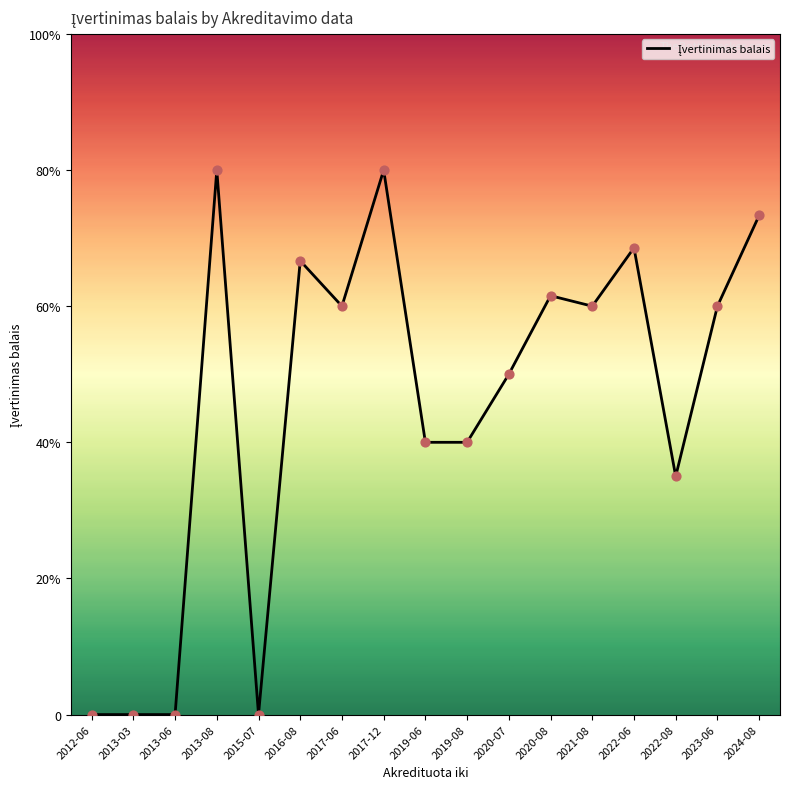

Which has a higher value, 2013-08 or 2013-03?

2013-08